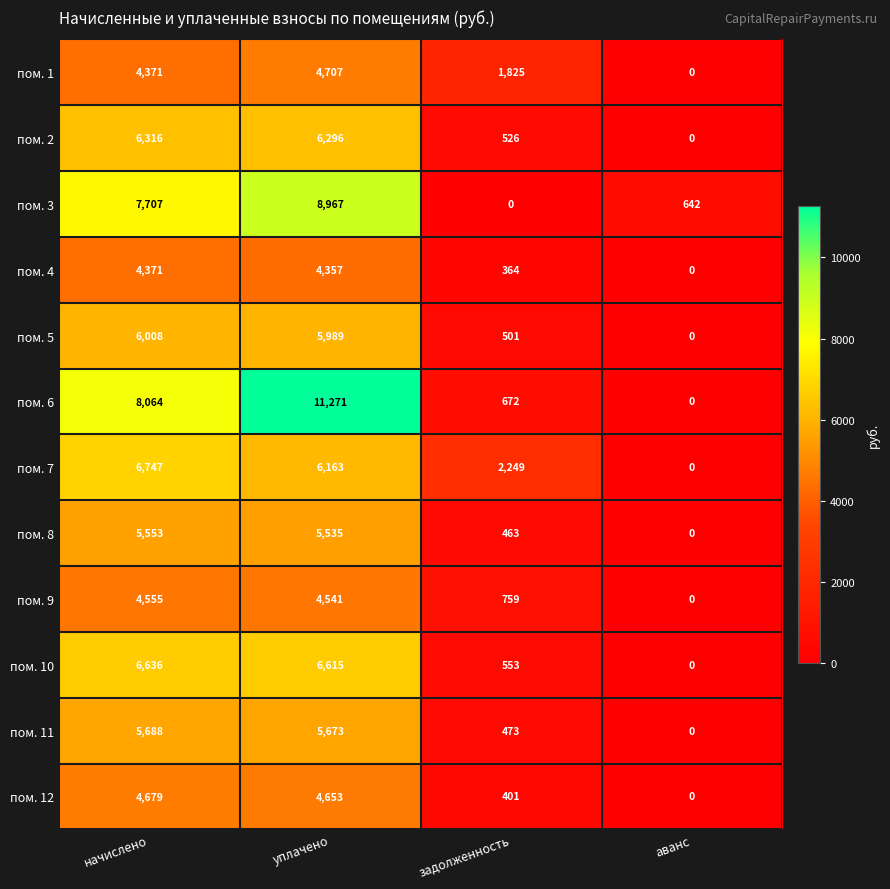

What is the total value across all series at аванс?

642